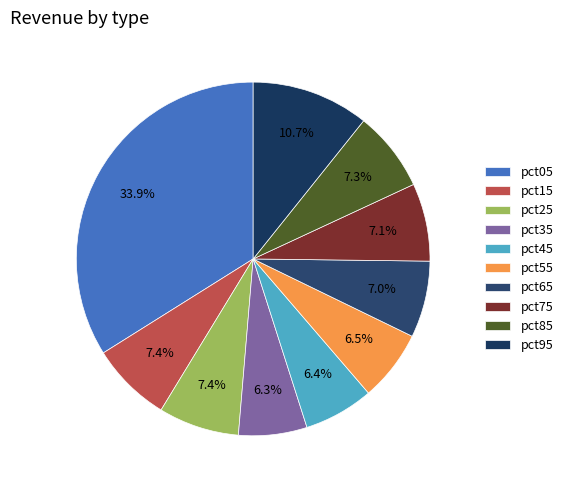

Does pct55 represent more than half of the total?

No